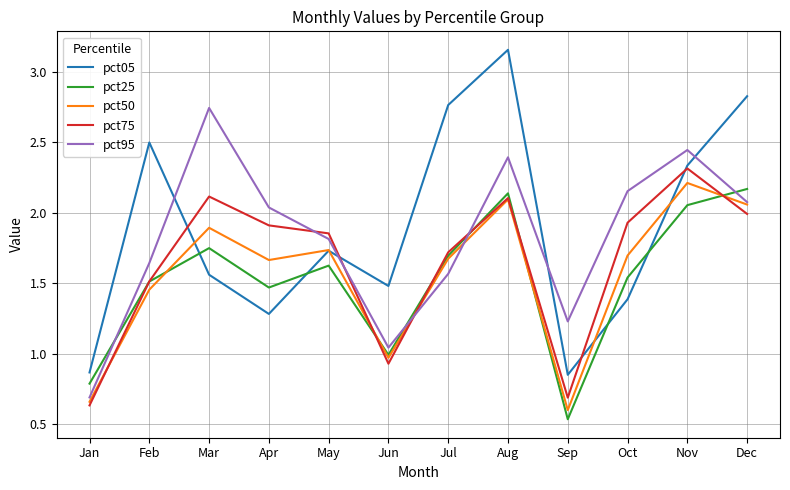

True or false: pct75 has a value of 1.9 at Oct.

True